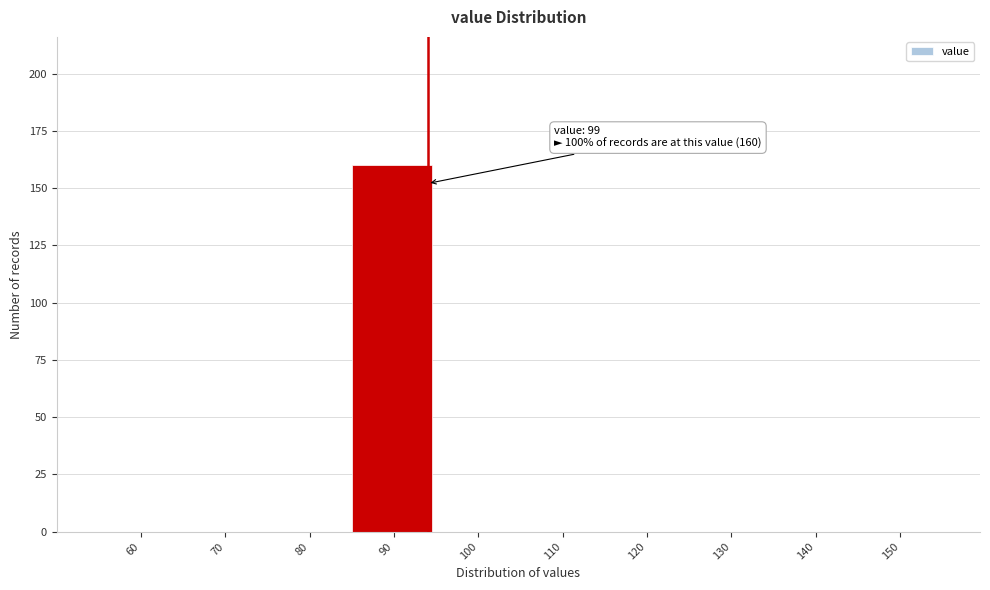

Reading left to right, extract all data points from this chart.

60=0	70=0	80=0	90=160	100=0	110=0	120=0	130=0	140=0	150=0